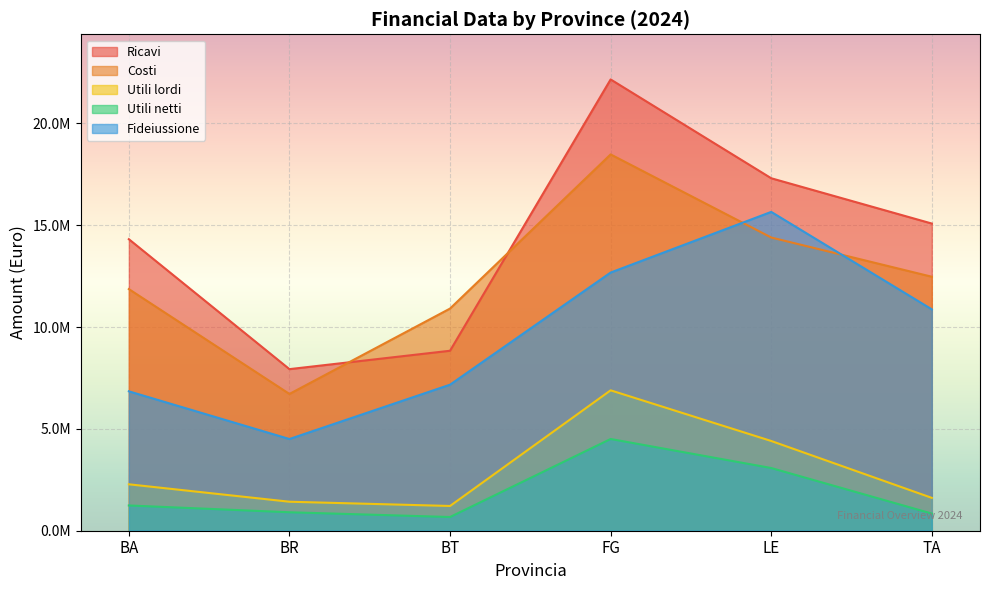

What is the difference between the highest and lowest values at BT?

10235836.3